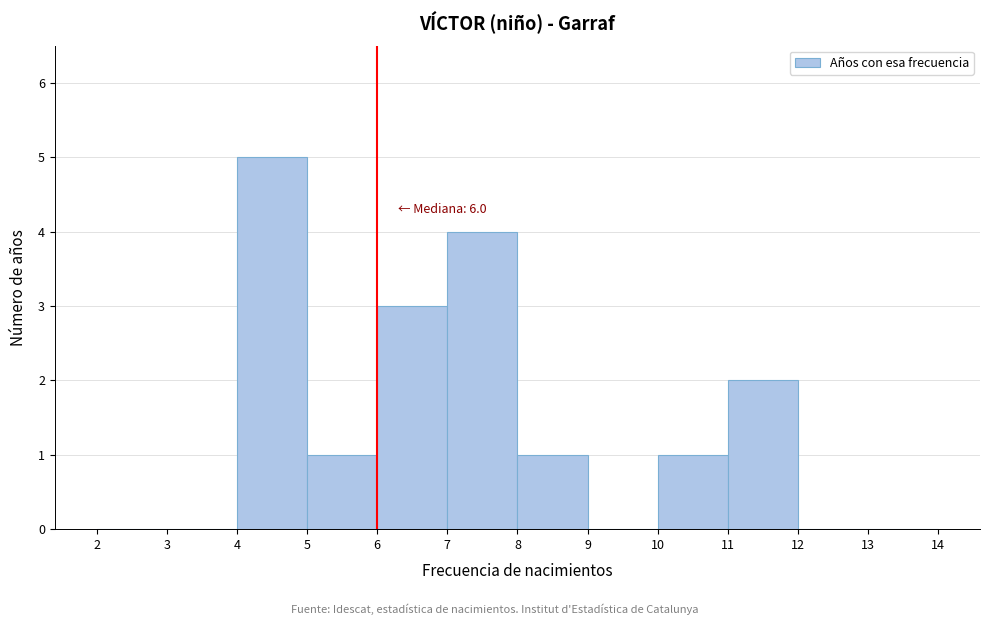

Over which range of the x-axis is the bar tallest?

4 to 5